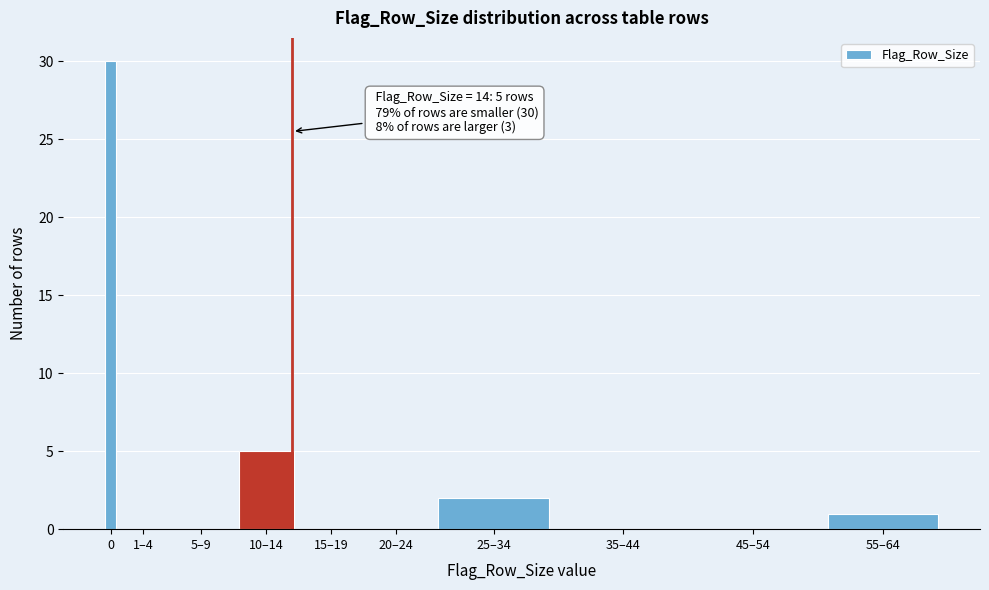

Reading right to left, extract all data points from this chart.

55–64=1	45–54=0	35–44=0	25–34=2	20–24=0	15–19=0	10–14=5	5–9=0	1–4=0	0=30